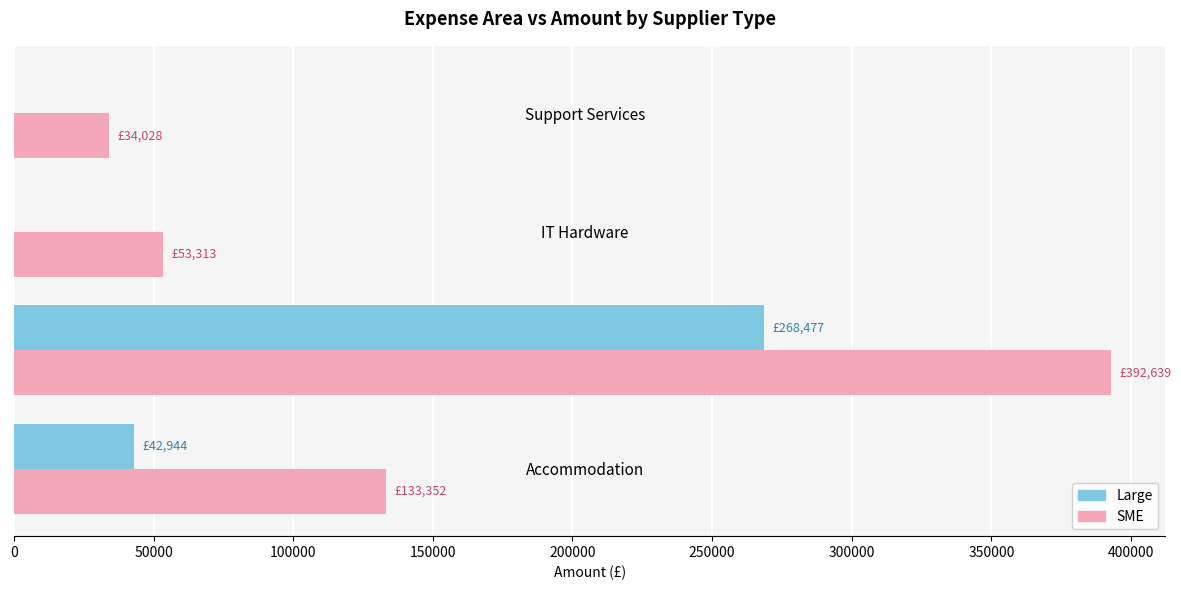

Which series has the largest total across all categories?

SME